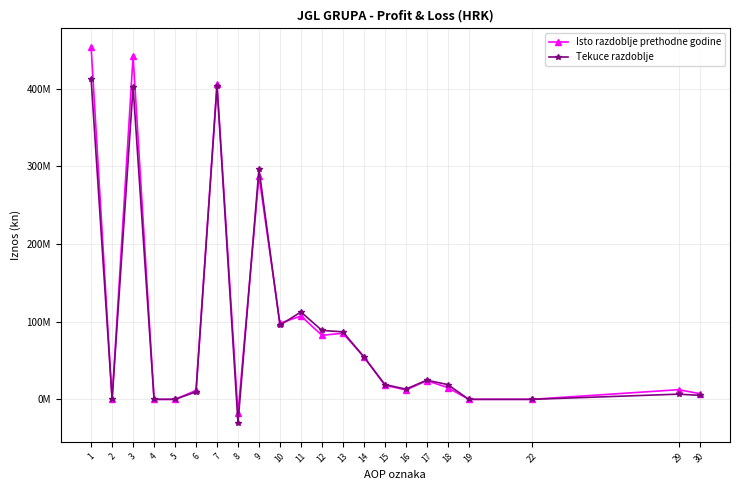

The value of Isto razdoblje prethodne godine at 2 is -326950231. True or false?

False